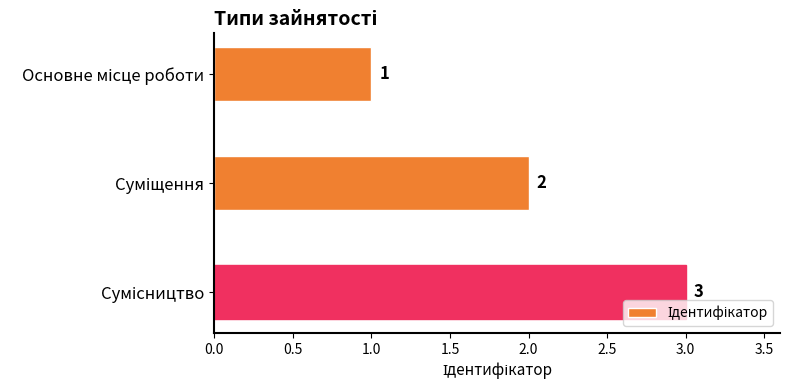

Are the bars grouped side by side (vs. stacked)?

No